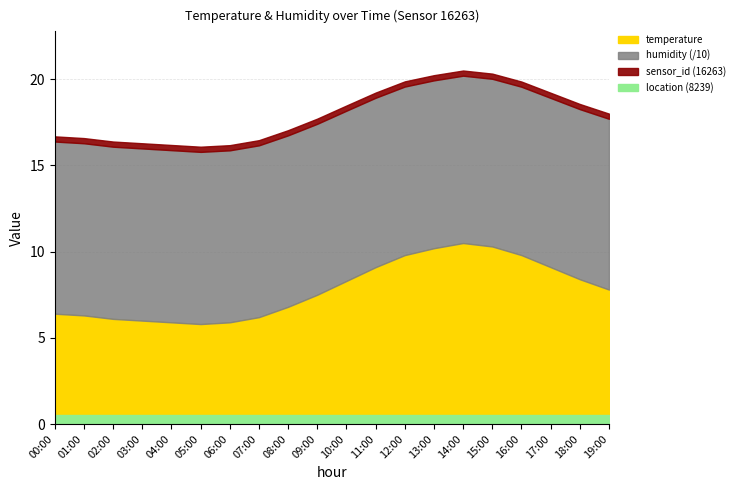

Where does the humidity series first go above 99?

00:00